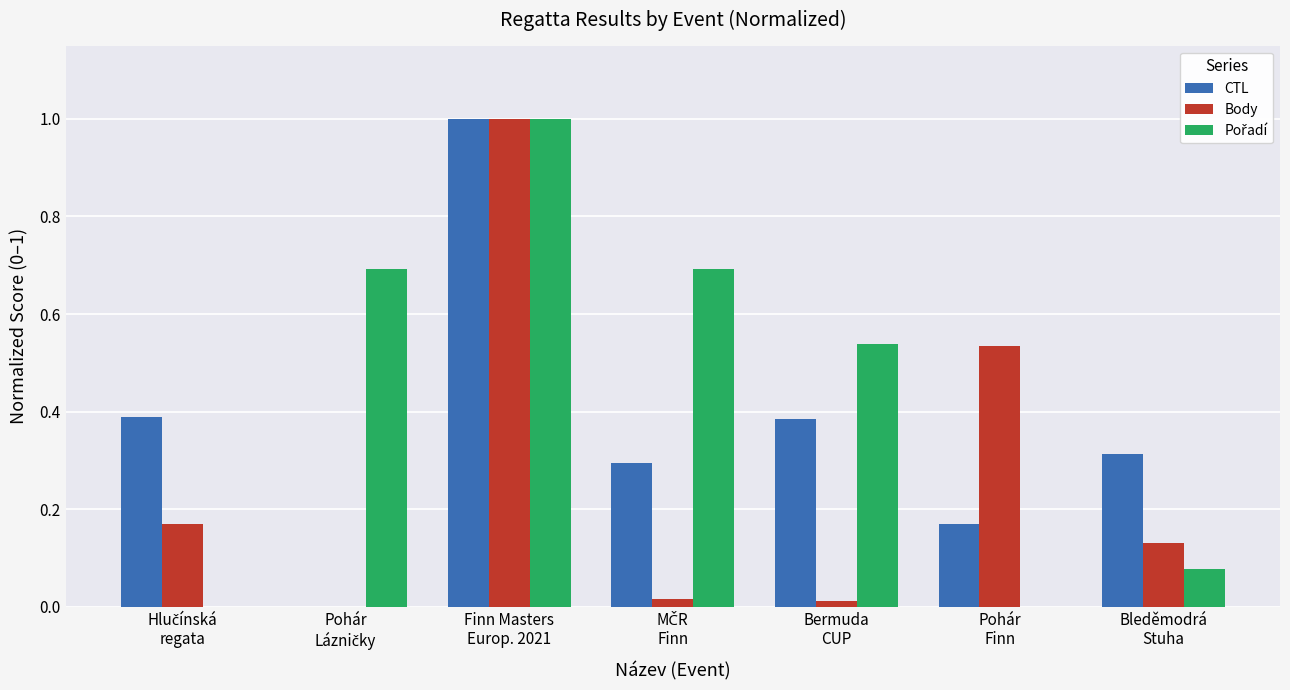

What is the maximum value for Body?

1.0